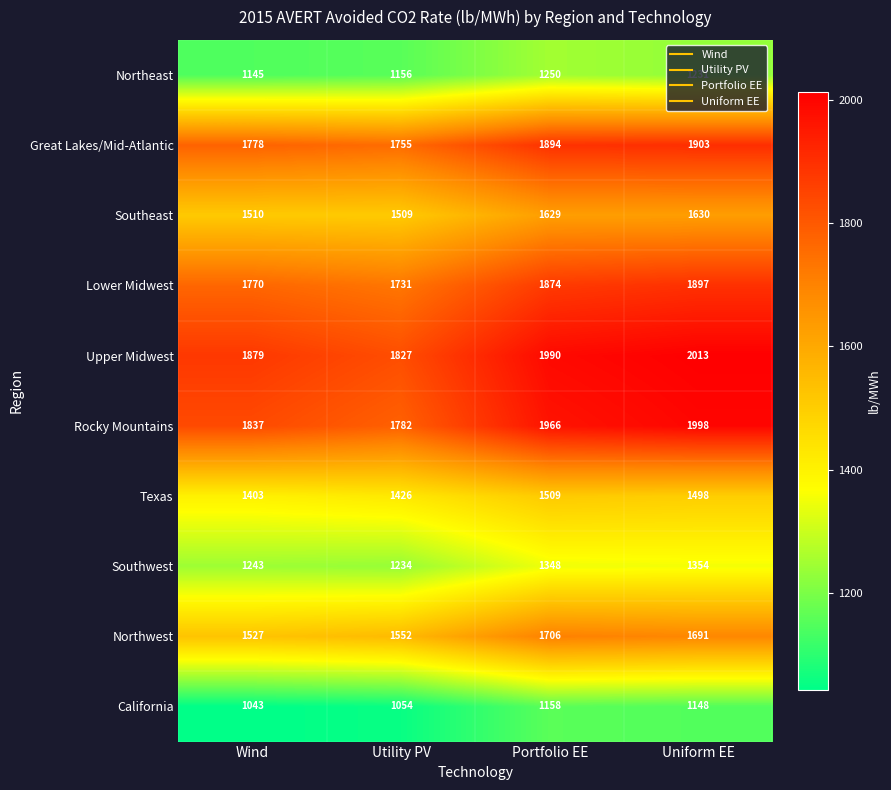

How many data points in Northeast are less than 1231?

2